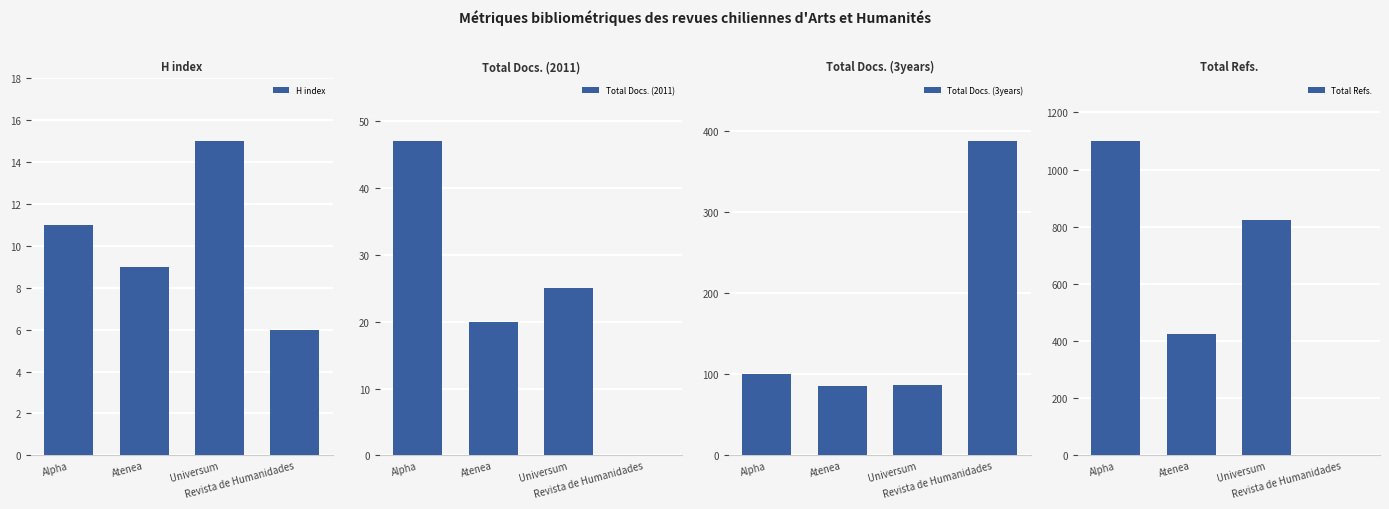

How many categories are shown in the chart?

4